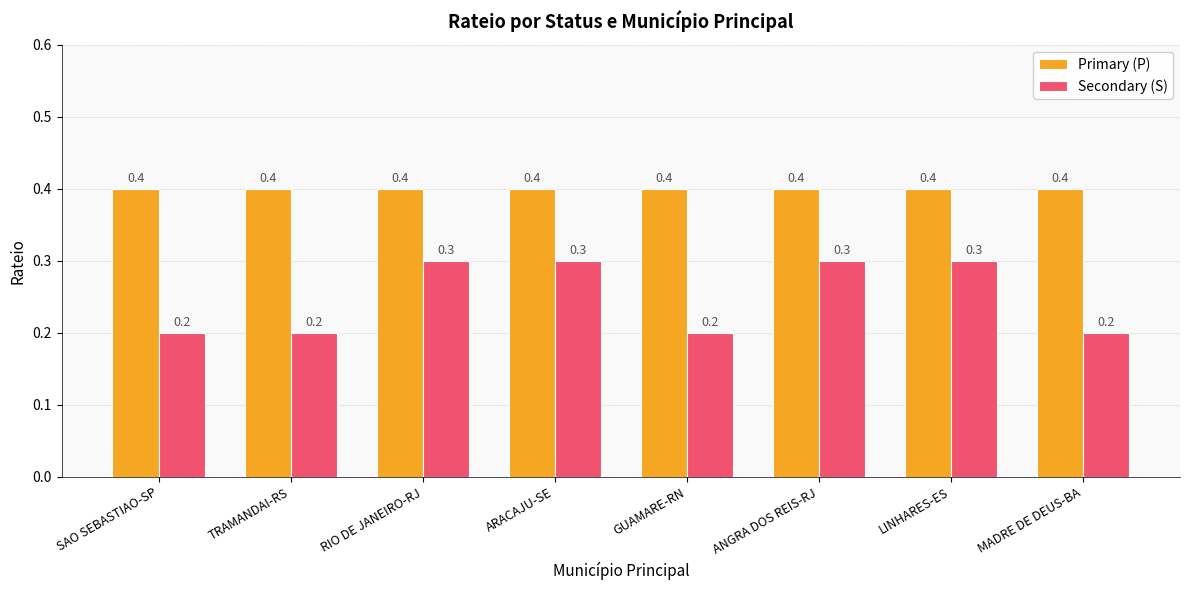

Reading right to left, extract all data points from this chart.

Primary (P): MADRE DE DEUS-BA=0.4	LINHARES-ES=0.4	ANGRA DOS REIS-RJ=0.4	GUAMARE-RN=0.4	ARACAJU-SE=0.4	RIO DE JANEIRO-RJ=0.4	TRAMANDAI-RS=0.4	SAO SEBASTIAO-SP=0.4
Secondary (S): MADRE DE DEUS-BA=0.2	LINHARES-ES=0.3	ANGRA DOS REIS-RJ=0.3	GUAMARE-RN=0.2	ARACAJU-SE=0.3	RIO DE JANEIRO-RJ=0.3	TRAMANDAI-RS=0.2	SAO SEBASTIAO-SP=0.2